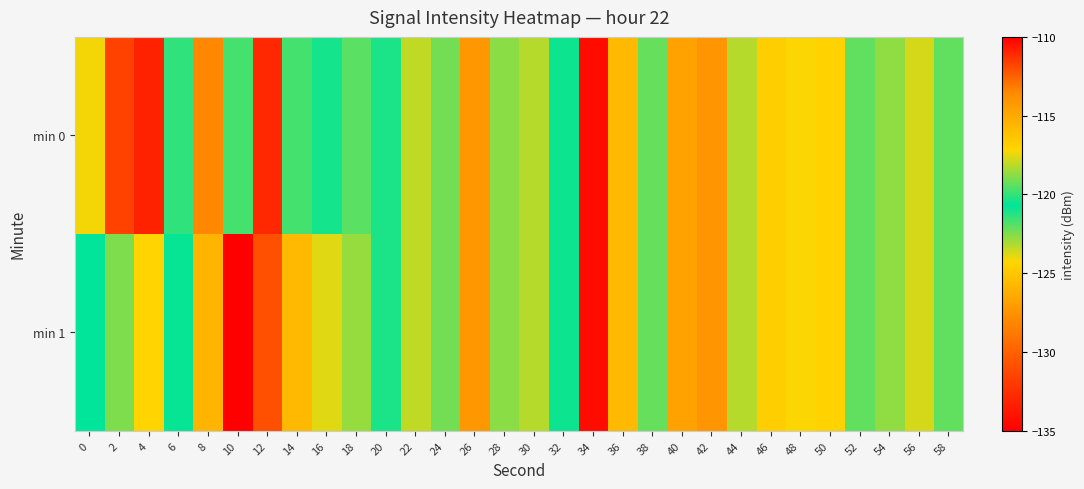

What is the spread (max minus min) of values at 18?

3.3